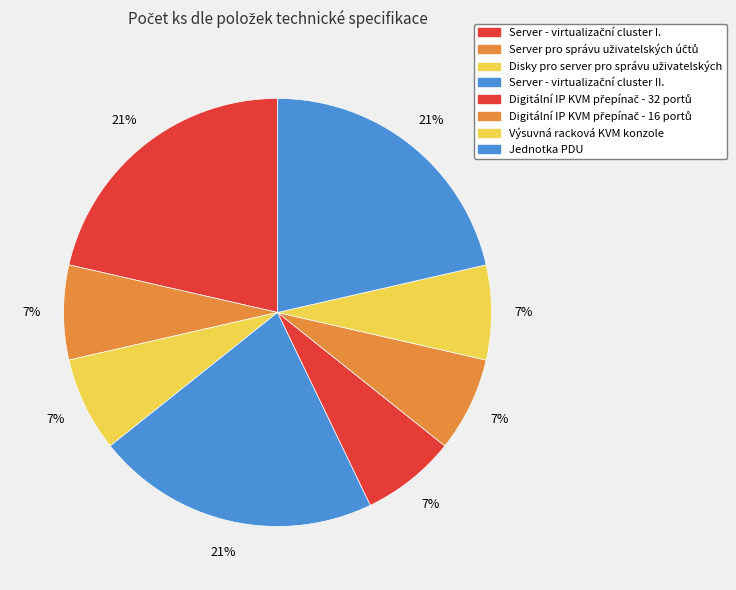

What percentage is NOT represented by Digitální IP KVM přepínač - 32 portů?

92.9%